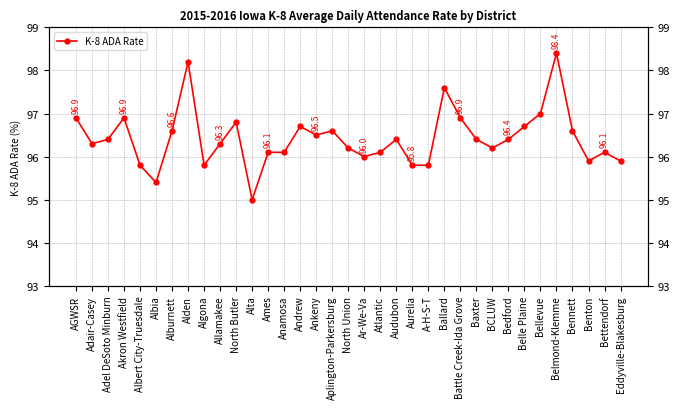

What is the minimum value shown in the chart?

95.0